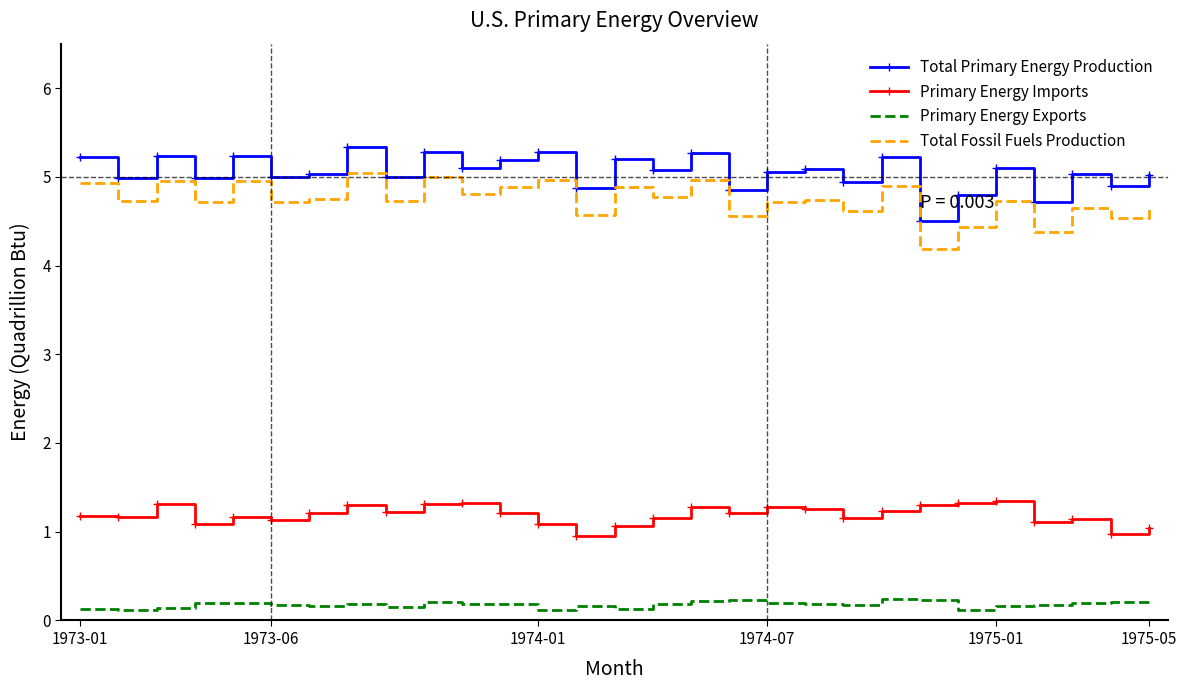

List the series in order of their peak value, highest first.

Total Primary Energy Production, Total Fossil Fuels Production, Primary Energy Imports, Primary Energy Exports